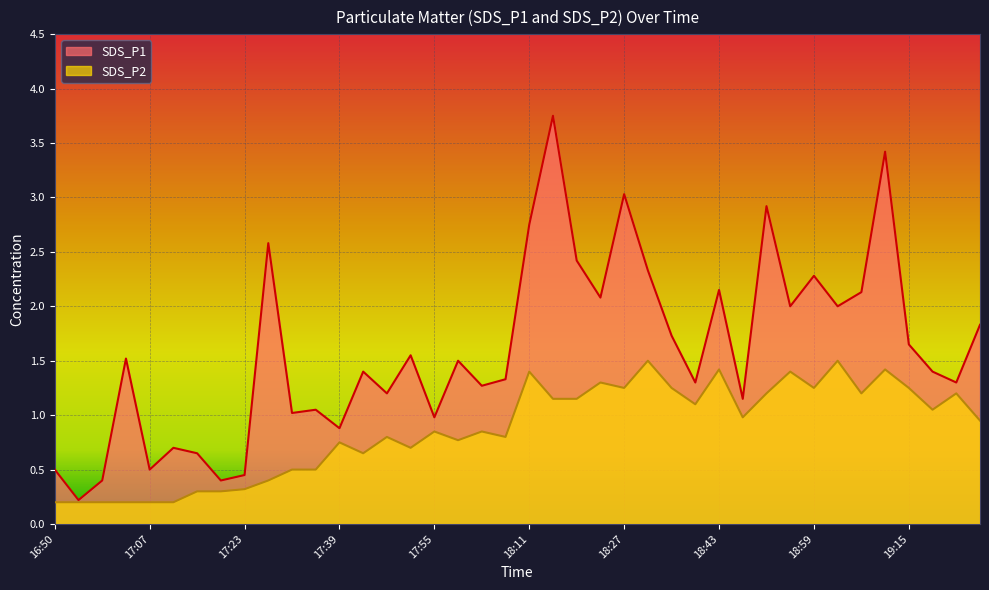

Count the number of categories in the chart.

40